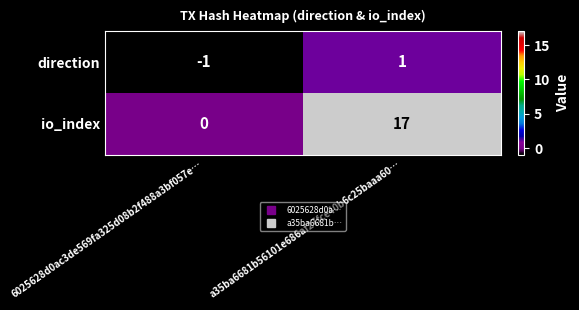

True or false: direction has a value of 1 at a35ba6681b56101e686af27fce40b6c25baaa60….

True